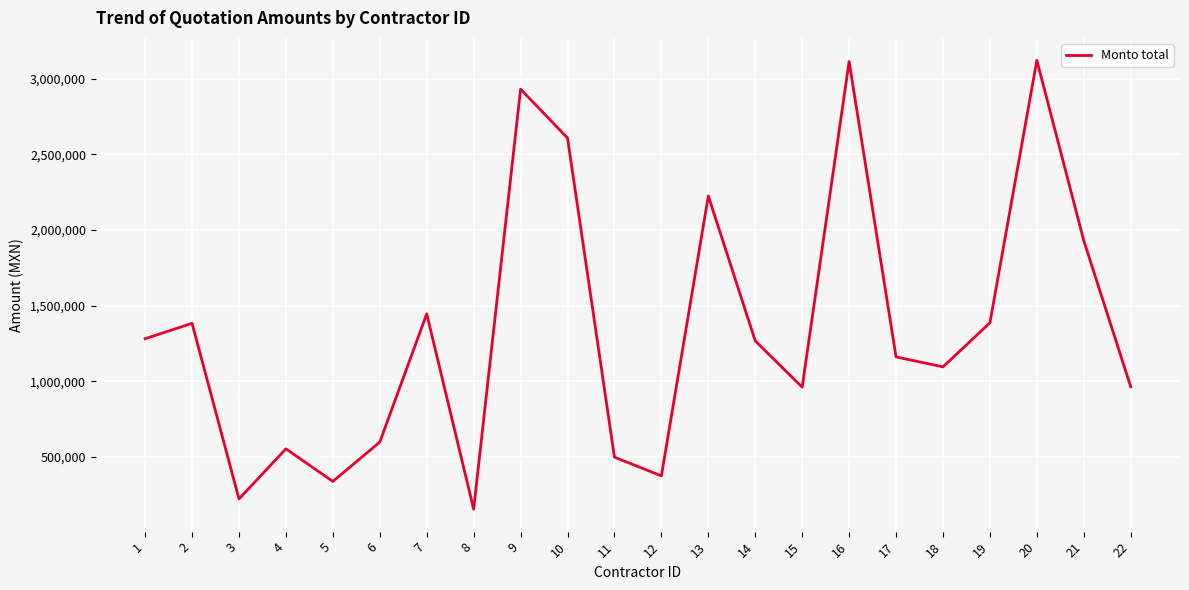

Is it true that the value at 13 is 2224266.3?

True